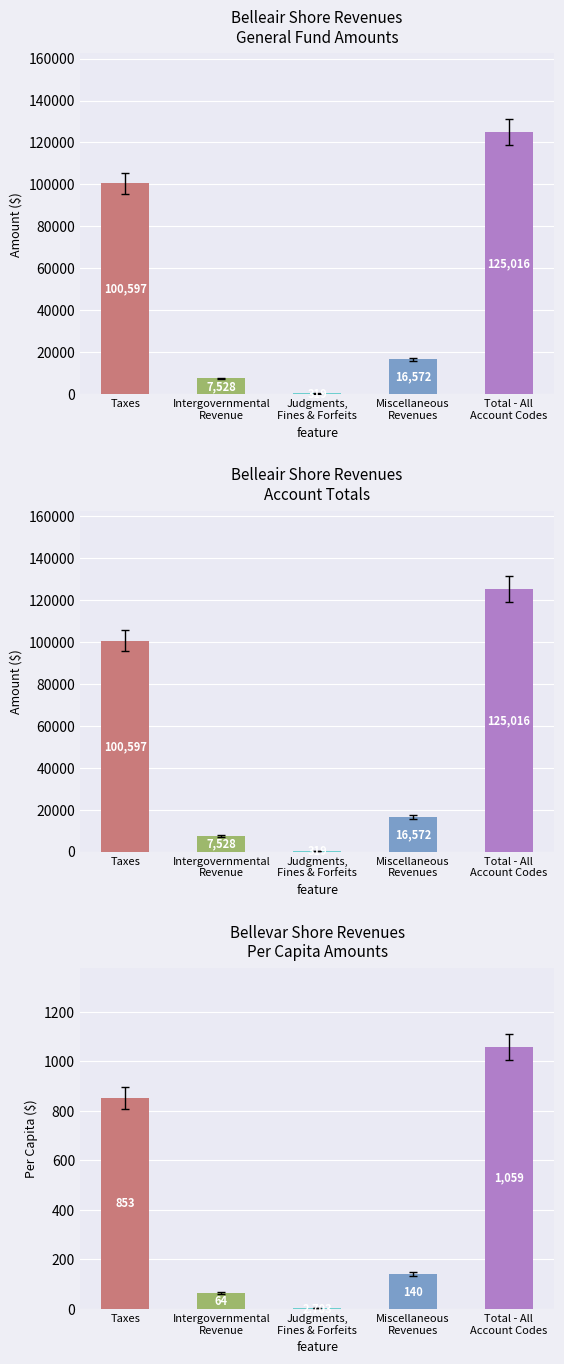

What are all the series names shown in the legend?

General, Account Total, Per Capita